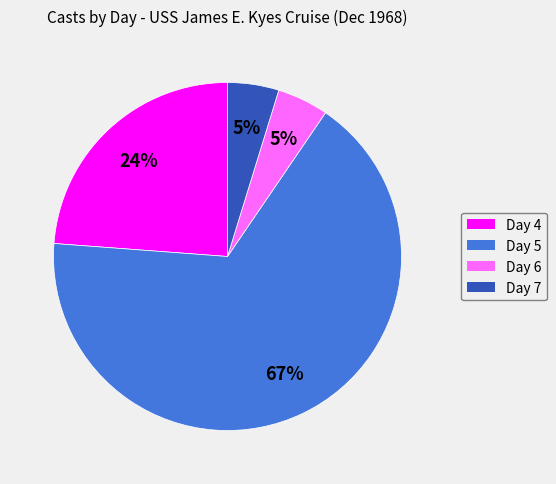

Count the number of slices in the pie.

4